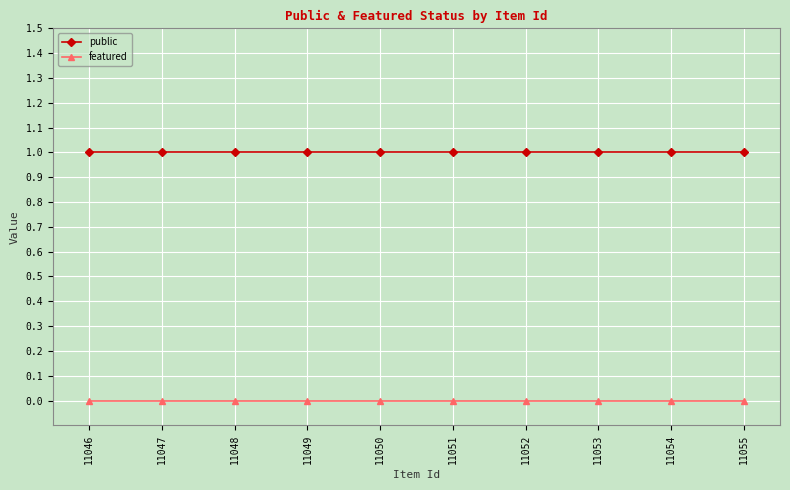

List the series in order of their peak value, highest first.

public, featured